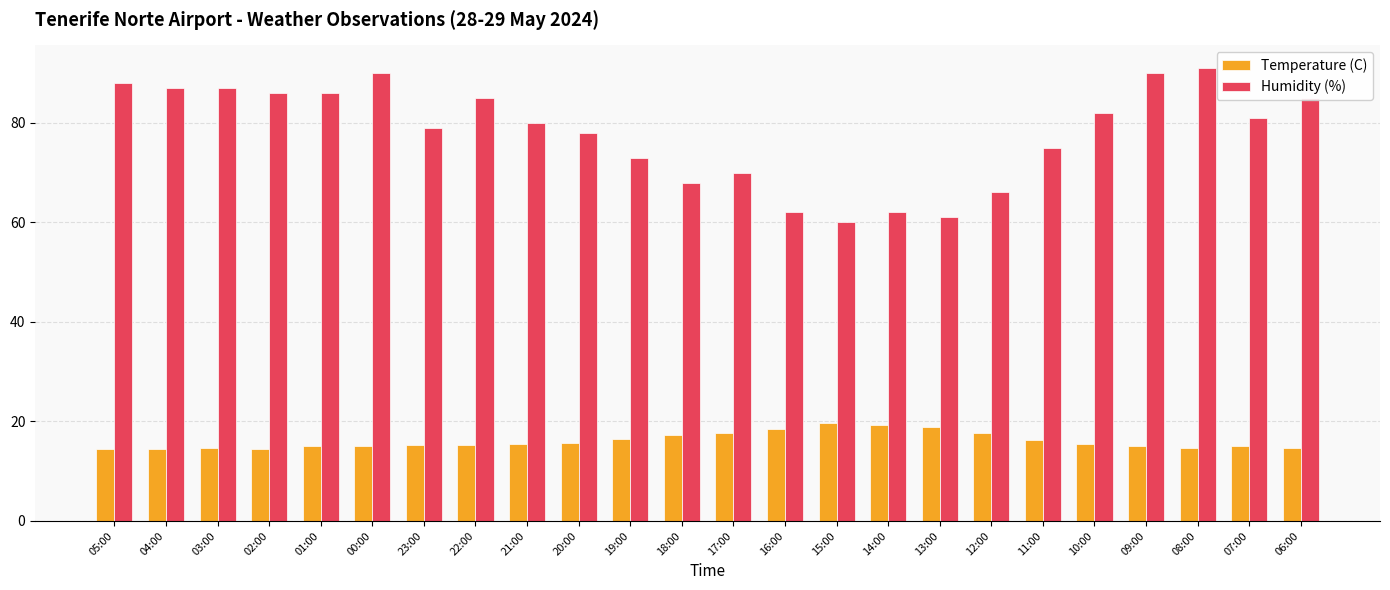

What position from the right is 22:00?

17